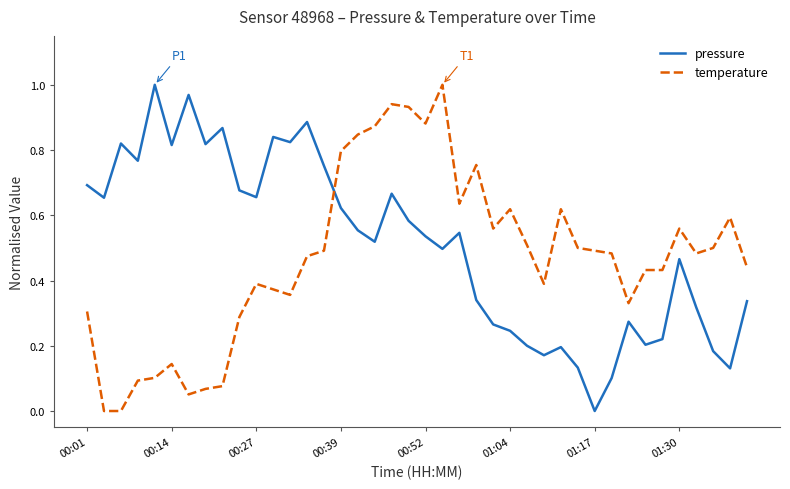

True or false: pressure and temperature cross at least once.

True